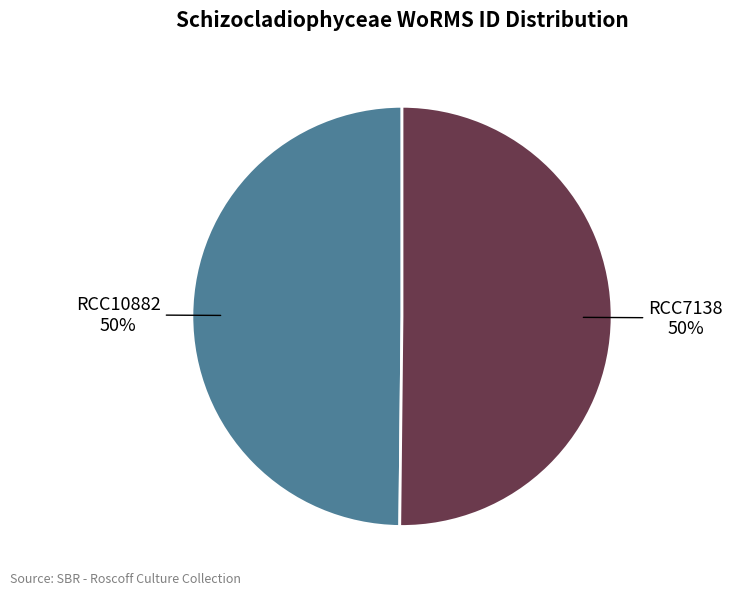

Approximately how many times larger is the value at RCC10882 compared to RCC7138?

1.0